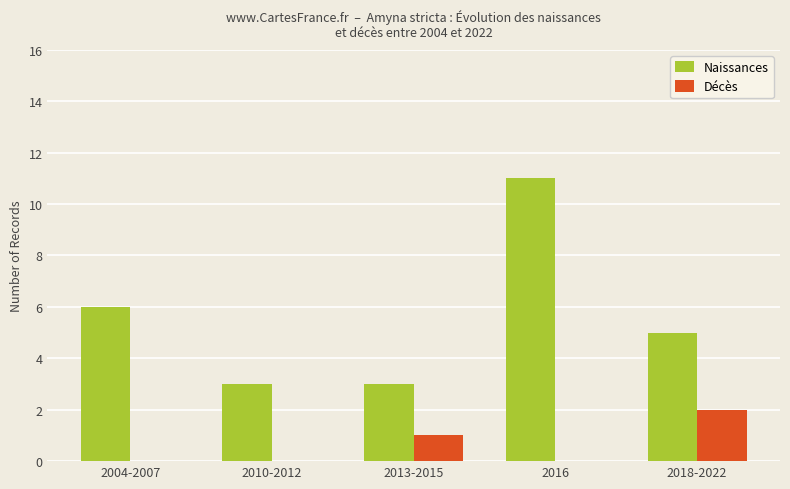

The value of Naissances at 2004-2007 is 9. True or false?

False